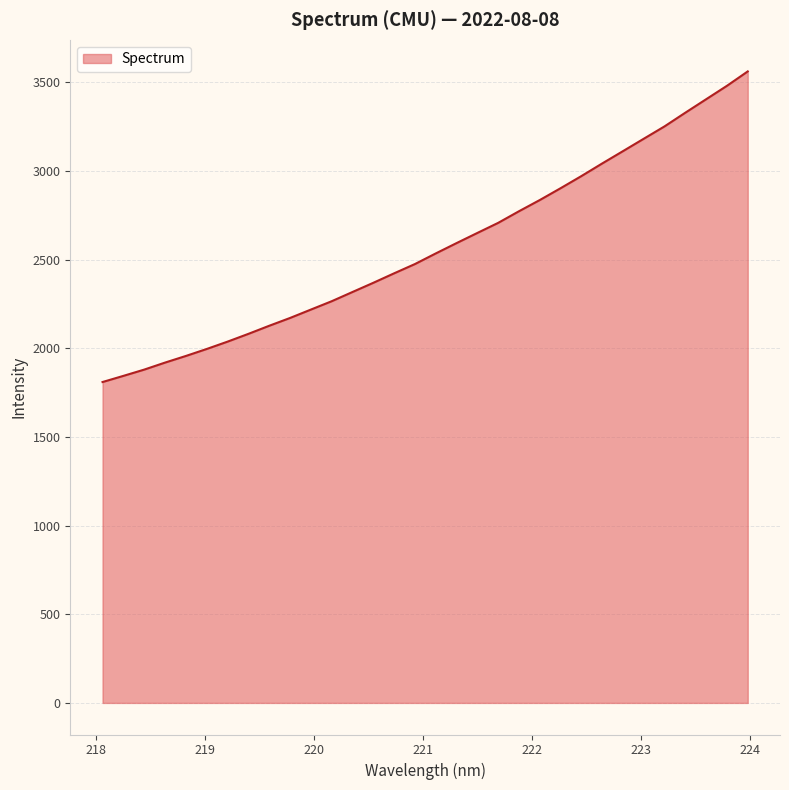

What is the maximum value shown in the chart?

3562.2